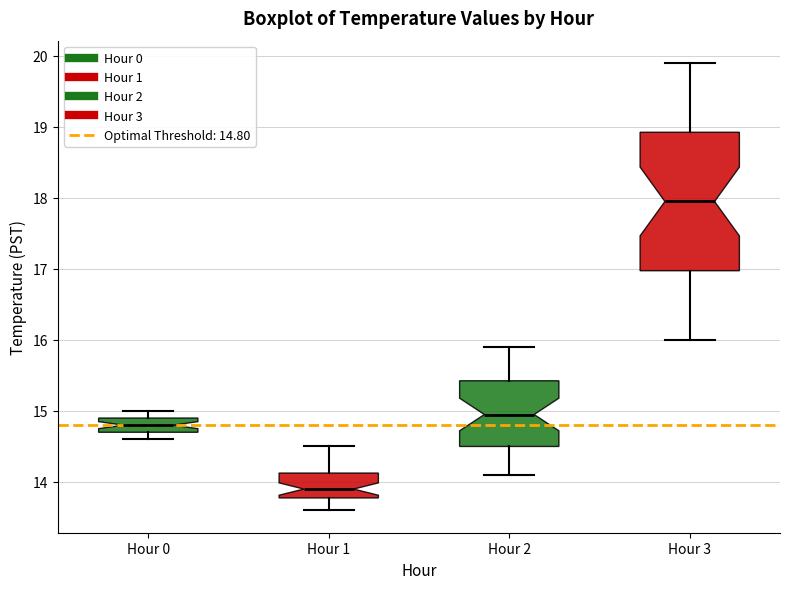

Reading left to right, transcribe this box plot: for each box, give where its median line is, the range the box spans, and where its two whiskers end, as read against the y-axis. The values are not printed on the chart, so give them approximately, as read against the axis.

Hour 0: median 14.8, box 14.7 to 14.9, whiskers 14.6 to 15.0
Hour 1: median 13.9, box 13.8 to 14.1, whiskers 13.6 to 14.5
Hour 2: median 15.0, box 14.5 to 15.4, whiskers 14.1 to 15.9
Hour 3: median 18.0, box 17.0 to 18.9, whiskers 16.0 to 19.9